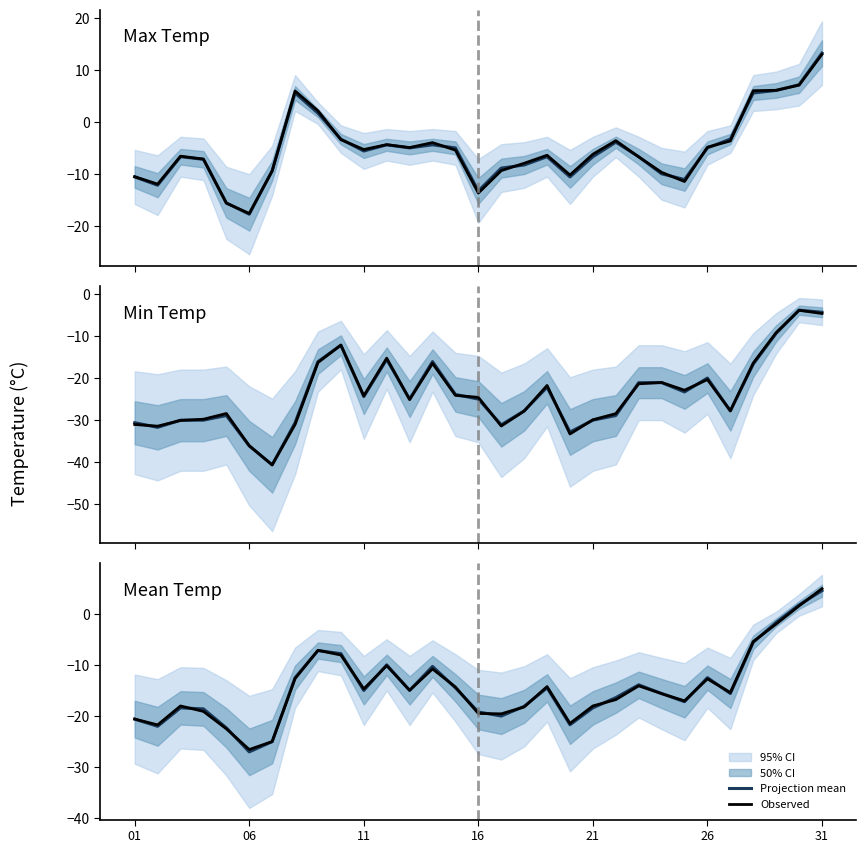

How many intersections are there between Projection mean and Observed?

20